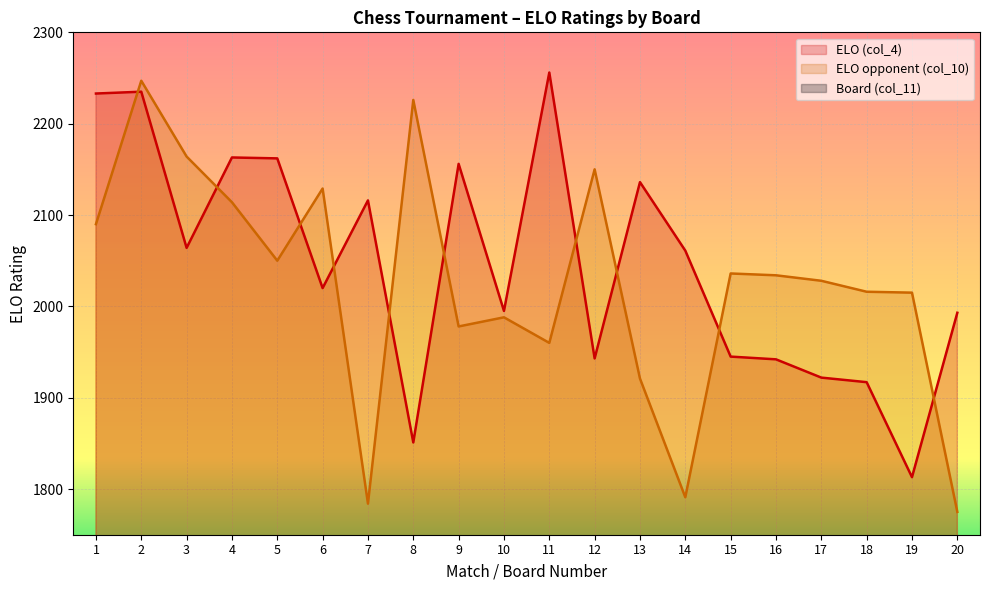

How many values in the ELO opponent (col_10) series are below 2034?

10